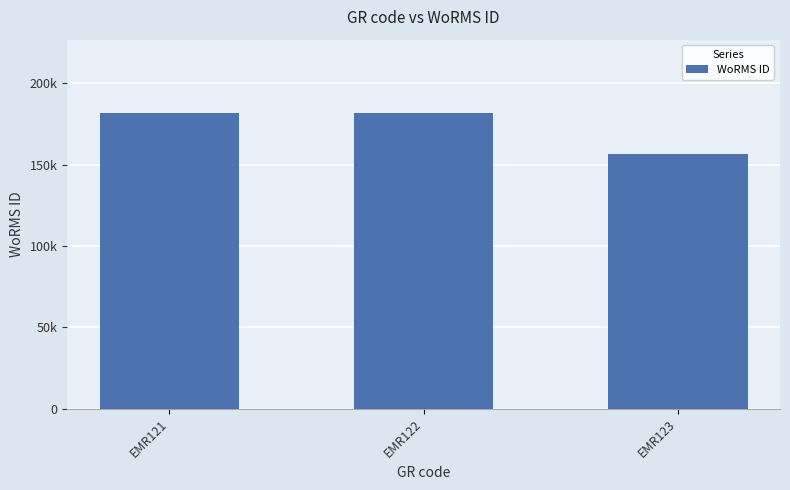

Are the bars grouped side by side (vs. stacked)?

No